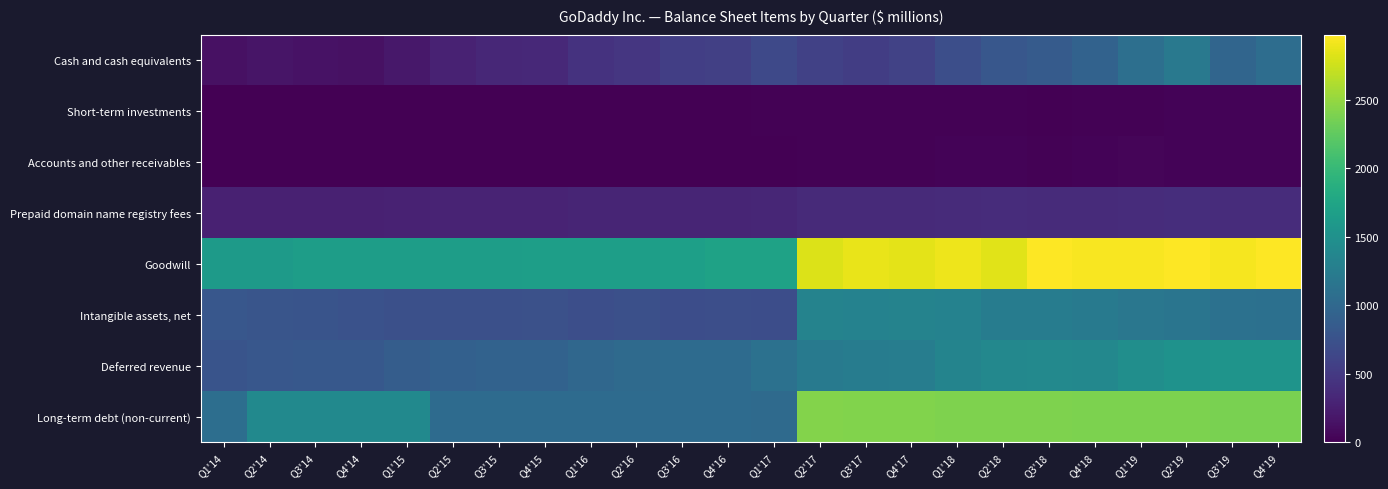

Reading left to right, list all the values displayed in this chart.

Cash and cash equivalents: Q1'14=133.5	Q2'14=164.6	Q3'14=145.0	Q4'14=139.0	Q1'15=196.8	Q2'15=289.4	Q3'15=327.7	Q4'15=348.0	Q1'16=431.7	Q2'16=472.1	Q3'16=556.2	Q4'16=566.1	Q1'17=658.2	Q2'17=578.8	Q3'17=536.9	Q4'17=582.7	Q1'18=710.7	Q2'18=809.7	Q3'18=851.2	Q4'18=932.4	Q1'19=1090.3	Q2'19=1198.8	Q3'19=966.7	Q4'19=1062.8
Short-term investments: Q1'14=0.0	Q2'14=3.0	Q3'14=3.0	Q4'14=3.0	Q1'15=1.1	Q2'15=5.4	Q3'15=5.4	Q4'15=4.5	Q1'16=8.4	Q2'16=9.6	Q3'16=9.6	Q4'16=6.6	Q1'17=12.4	Q2'17=12.4	Q3'17=16.4	Q4'17=12.3	Q1'18=18.8	Q2'18=18.8	Q3'18=1.0	Q4'18=18.9	Q1'19=18.7	Q2'19=23.6	Q3'19=23.5	Q4'19=23.6
Accounts and other receivables: Q1'14=5.1	Q2'14=3.5	Q3'14=5.2	Q4'14=3.5	Q1'15=5.0	Q2'15=5.3	Q3'15=6.2	Q4'15=4.8	Q1'16=6.1	Q2'16=7.4	Q3'16=10.8	Q4'16=8.0	Q1'17=8.4	Q2'17=17.4	Q3'17=17.3	Q4'17=18.4	Q1'18=24.0	Q2'18=23.6	Q3'18=22.5	Q4'18=26.4	Q1'19=35.4	Q2'19=24.8	Q3'19=29.0	Q4'19=30.2
Prepaid domain name registry fees: Q1'14=270.2	Q2'14=276.1	Q3'14=276.8	Q4'14=272.8	Q1'15=288.2	Q2'15=294.0	Q3'15=295.2	Q4'15=292.6	Q1'16=306.2	Q2'16=310.6	Q3'16=311.1	Q4'16=307.0	Q1'17=323.3	Q2'17=357.0	Q3'17=357.6	Q4'17=351.5	Q1'18=365.9	Q2'18=373.5	Q3'18=370.2	Q4'18=363.2	Q1'19=378.0	Q2'19=385.7	Q3'19=382.7	Q4'19=382.6
Goodwill: Q1'14=1627.6	Q2'14=1627.6	Q3'14=1661.2	Q4'14=1661.2	Q1'15=1661.4	Q2'15=1662.3	Q3'15=1662.3	Q4'15=1663.4	Q1'16=1663.4	Q2'16=1664.9	Q3'16=1678.1	Q4'16=1718.4	Q1'17=1718.4	Q2'17=2820.9	Q3'17=2882.0	Q4'17=2859.9	Q1'18=2898.3	Q2'18=2837.5	Q3'18=2966.6	Q4'18=2948.0	Q1'19=2948.3	Q2'19=2965.8	Q3'19=2932.2	Q4'19=2976.5
Intangible assets, net: Q1'14=811.9	Q2'14=788.1	Q3'14=774.5	Q4'14=749.7	Q1'15=727.3	Q2'15=730.7	Q3'15=728.2	Q4'15=735.3	Q1'16=711.4	Q2'16=727.7	Q3'16=705.5	Q4'16=716.5	Q1'17=701.1	Q2'17=1332.3	Q3'17=1316.8	Q4'17=1326.0	Q1'18=1317.4	Q2'18=1251.3	Q3'18=1252.8	Q4'18=1211.5	Q1'19=1179.9	Q2'19=1153.1	Q3'19=1108.6	Q4'19=1097.7
Deferred revenue: Q1'14=771.4	Q2'14=804.4	Q3'14=821.6	Q4'14=821.4	Q1'15=881.8	Q2'15=914.2	Q3'15=934.0	Q4'15=937.7	Q1'16=994.2	Q2'16=1026.8	Q3'16=1043.3	Q4'16=1043.5	Q1'17=1111.8	Q2'17=1217.0	Q3'17=1254.3	Q4'17=1264.8	Q1'18=1345.6	Q2'18=1385.2	Q3'18=1399.7	Q4'18=1393.7	Q1'19=1474.6	Q2'19=1521.3	Q3'19=1539.9	Q4'19=1544.4
Long-term debt (non-current): Q1'14=1080.5	Q2'14=1411.9	Q3'14=1411.2	Q4'14=1410.4	Q1'15=1409.8	Q2'15=1041.7	Q3'15=1040.8	Q4'15=1039.8	Q1'16=1038.7	Q2'16=1037.7	Q3'16=1036.7	Q4'16=1035.7	Q1'17=1031.4	Q2'17=2419.1	Q3'17=2415.8	Q4'17=2410.8	Q1'18=2406.6	Q2'18=2402.5	Q3'18=2398.4	Q4'18=2394.2	Q1'19=2390.0	Q2'19=2387.7	Q3'19=2383.1	Q4'19=2376.8